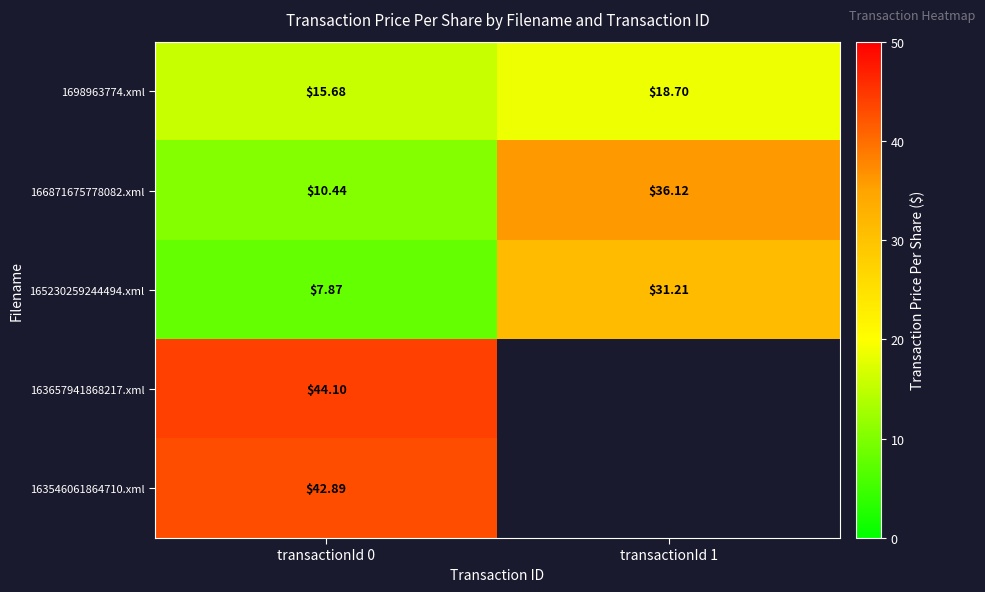

At which label does 166871675778082.xml first exceed 36?

transactionId 1